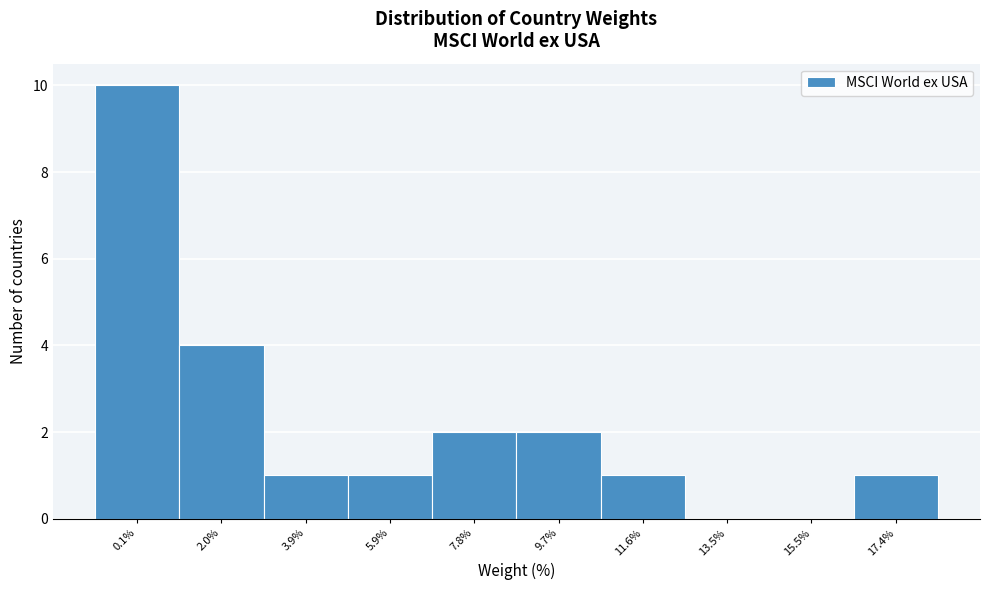

Reading left to right, list all the values displayed in this chart.

0.1%=10	2.0%=4	3.9%=1	5.9%=1	7.8%=2	9.7%=2	11.6%=1	13.5%=0	15.5%=0	17.4%=1